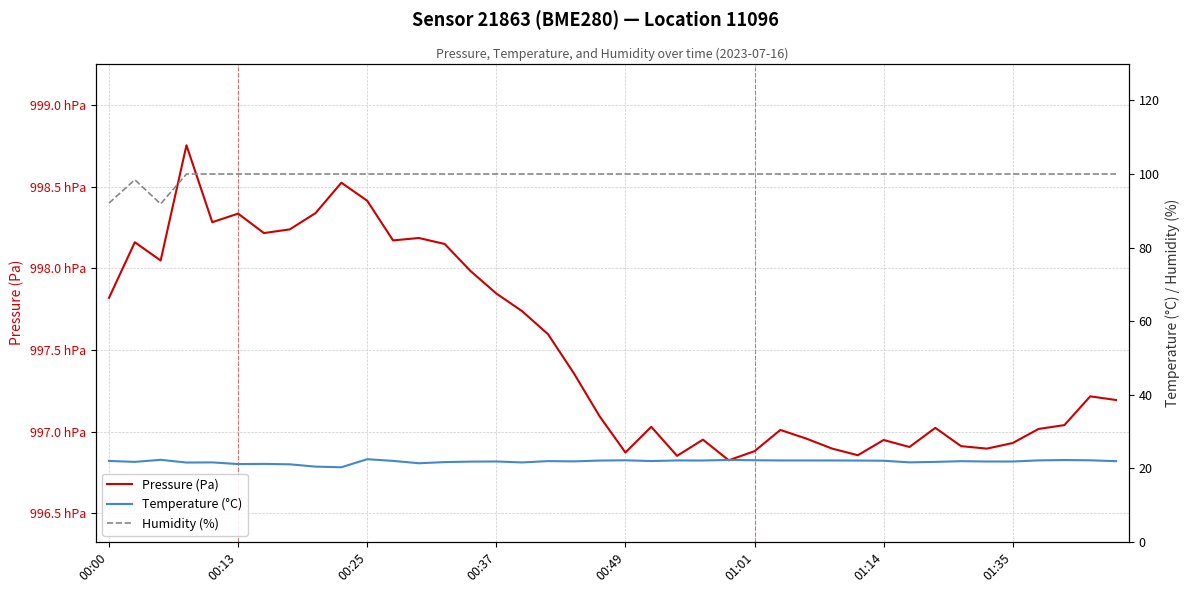

True or false: Temperature (°C) and Humidity (%) intersect in this chart.

False